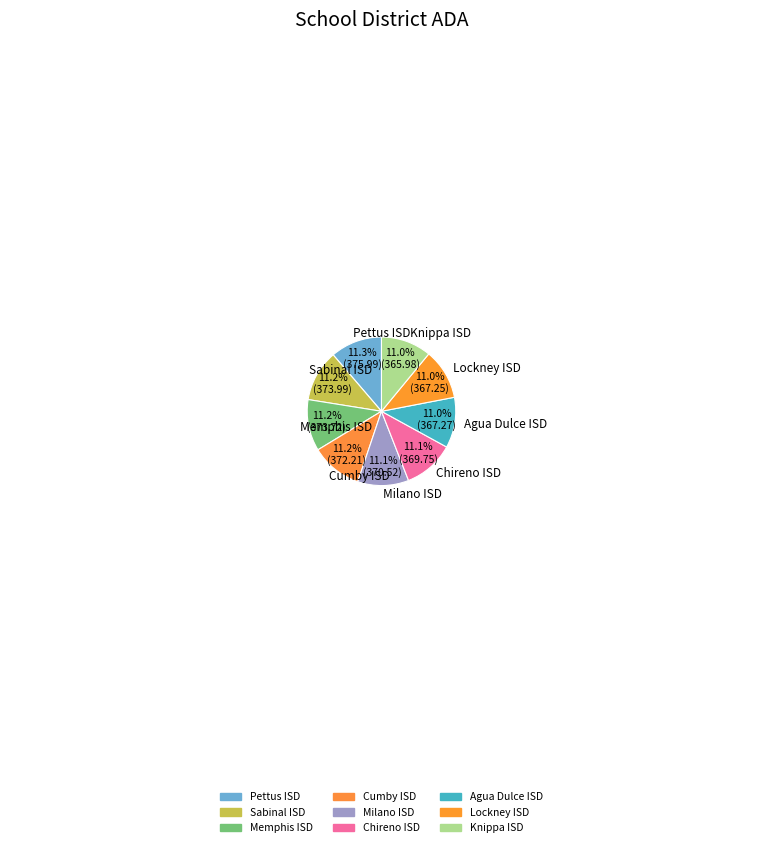

Does Memphis ISD represent more than half of the total?

No